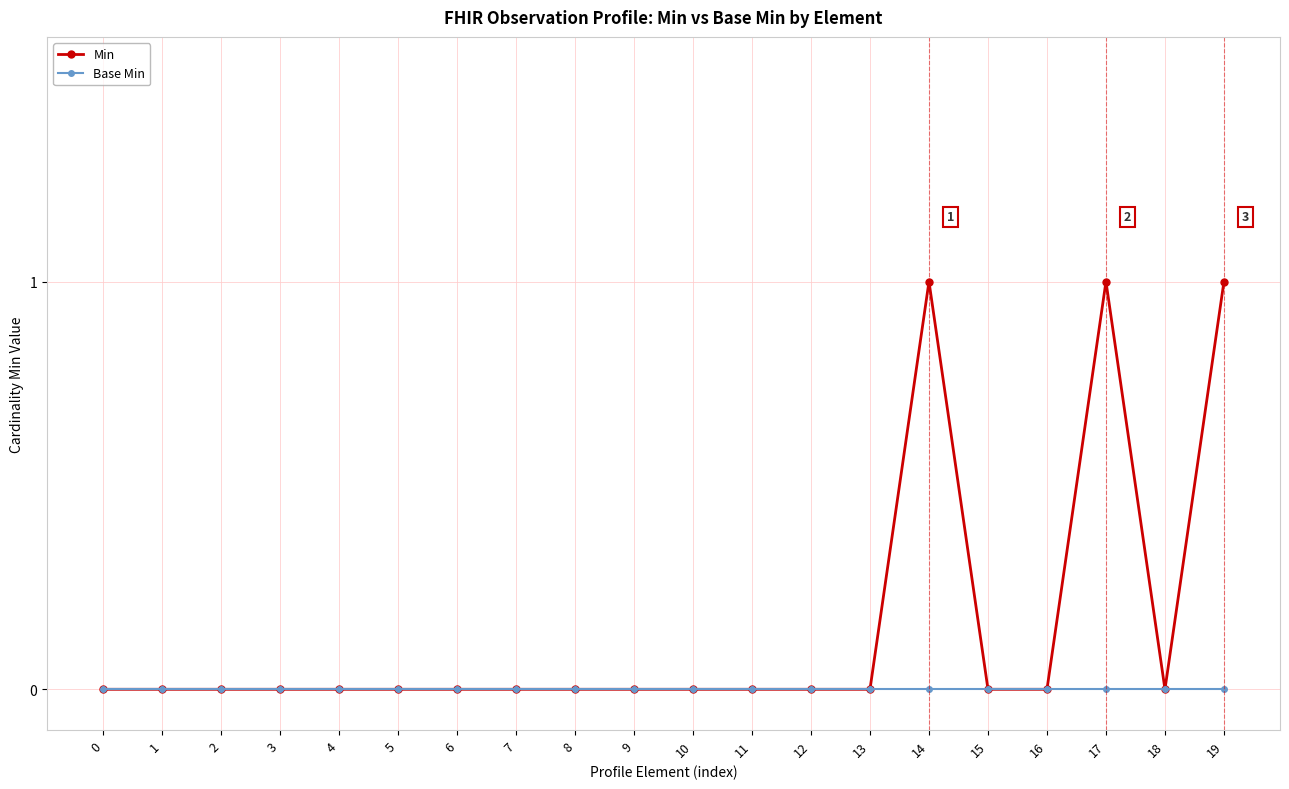

How many lines are shown in the chart?

2